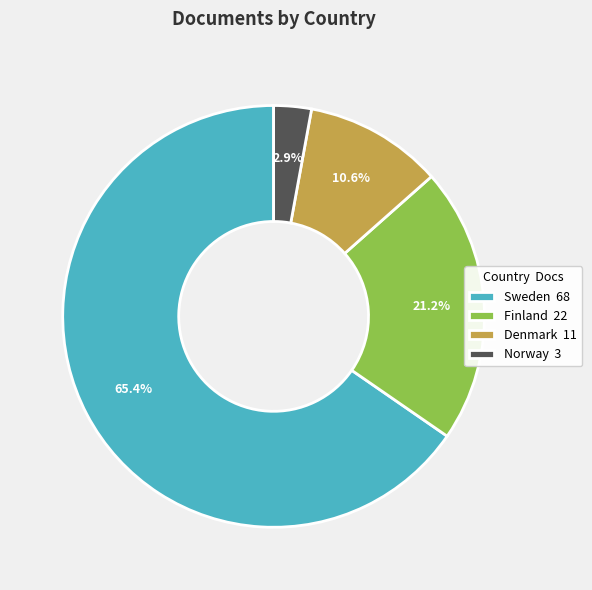

What is the ratio of the value at Finland 22 to the value at Norway 3?

7.3